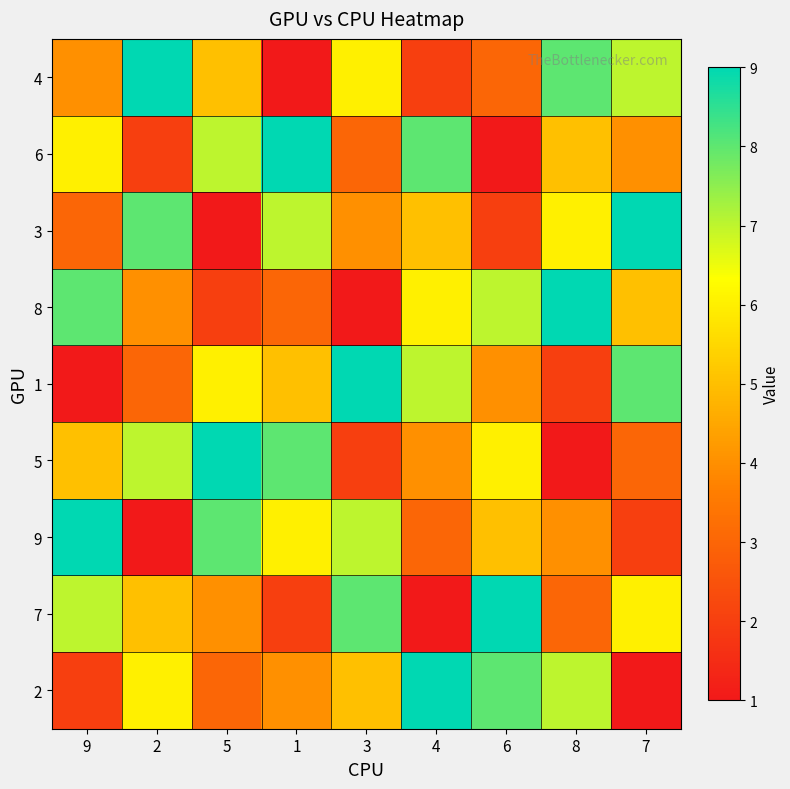

Reading left to right, transcribe all the data shown in this chart.

4: 9=4	2=9	5=5	1=1	3=6	4=2	6=3	8=8	7=7
6: 9=6	2=2	5=7	1=9	3=3	4=8	6=1	8=5	7=4
3: 9=3	2=8	5=1	1=7	3=4	4=5	6=2	8=6	7=9
8: 9=8	2=4	5=2	1=3	3=1	4=6	6=7	8=9	7=5
1: 9=1	2=3	5=6	1=5	3=9	4=7	6=4	8=2	7=8
5: 9=5	2=7	5=9	1=8	3=2	4=4	6=6	8=1	7=3
9: 9=9	2=1	5=8	1=6	3=7	4=3	6=5	8=4	7=2
7: 9=7	2=5	5=4	1=2	3=8	4=1	6=9	8=3	7=6
2: 9=2	2=6	5=3	1=4	3=5	4=9	6=8	8=7	7=1